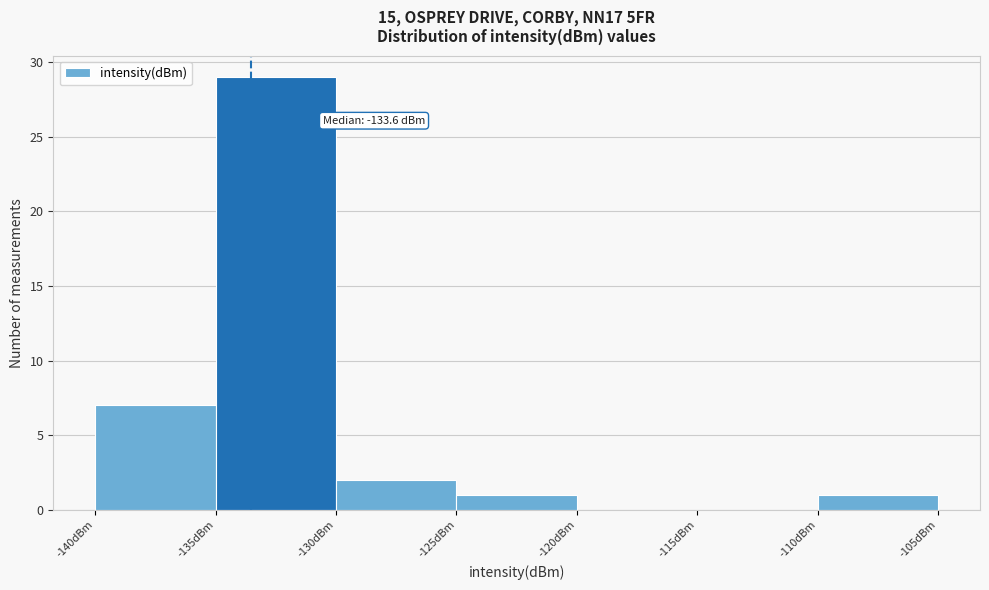

Over which range of the x-axis is the bar tallest?

-135 to -130